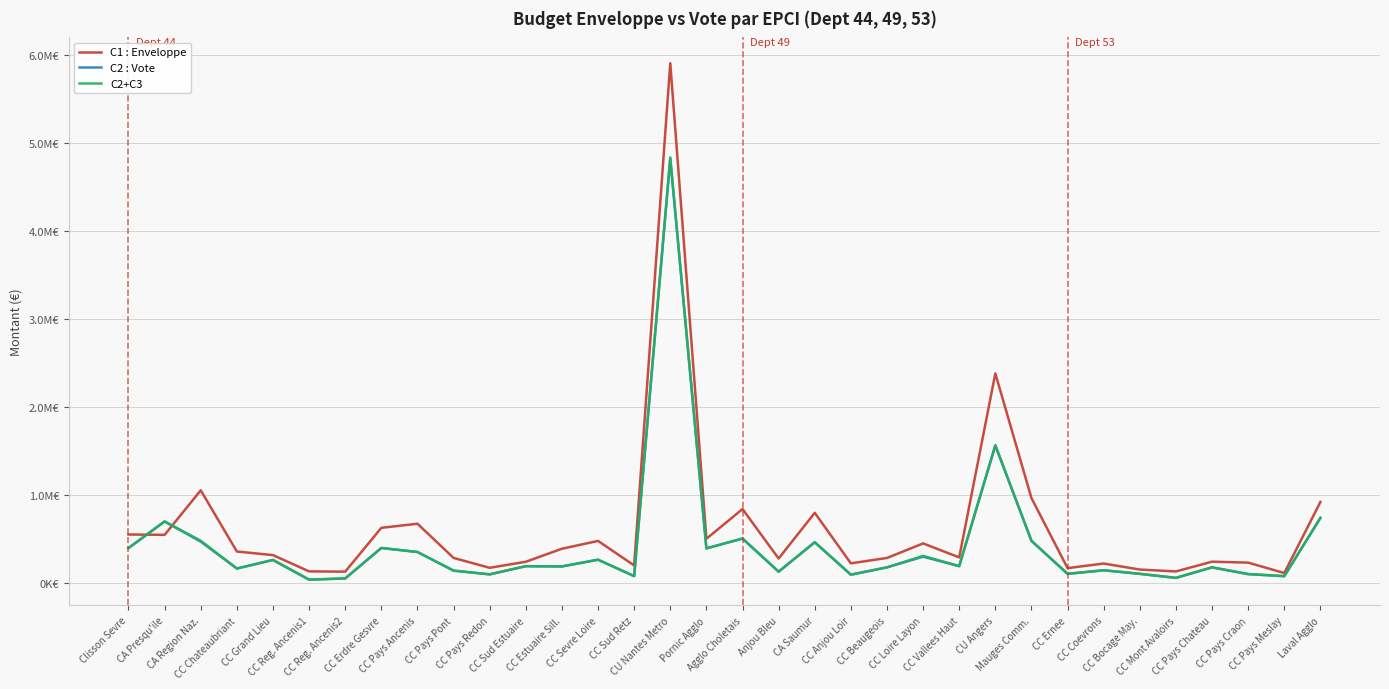

Is this an area chart (filled region under the line)?

No